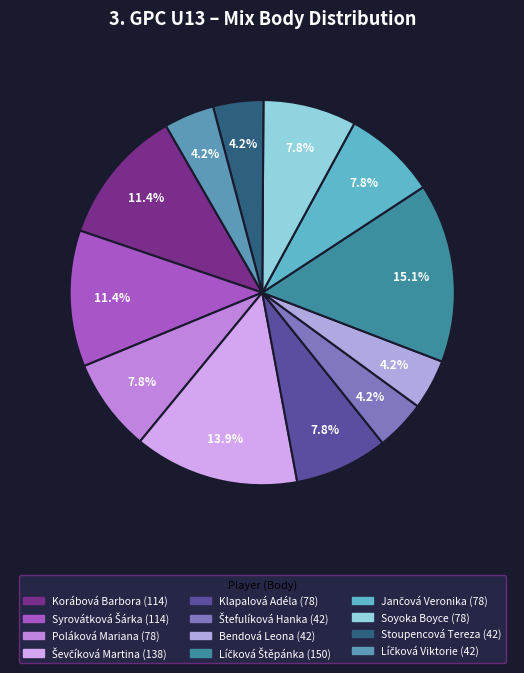

The Líčková Štěpánka slice represents 8% of the pie. True or false?

False